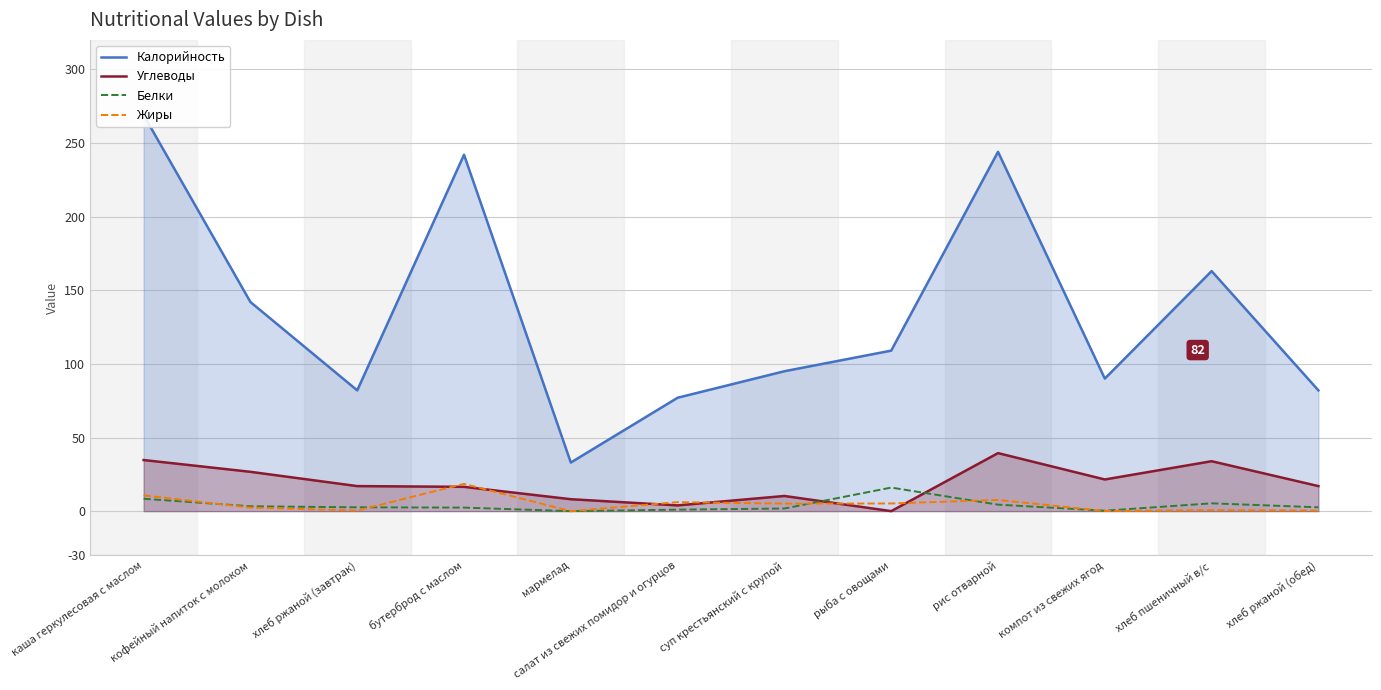

What position from the left is хлеб ржаной (обед)?

12